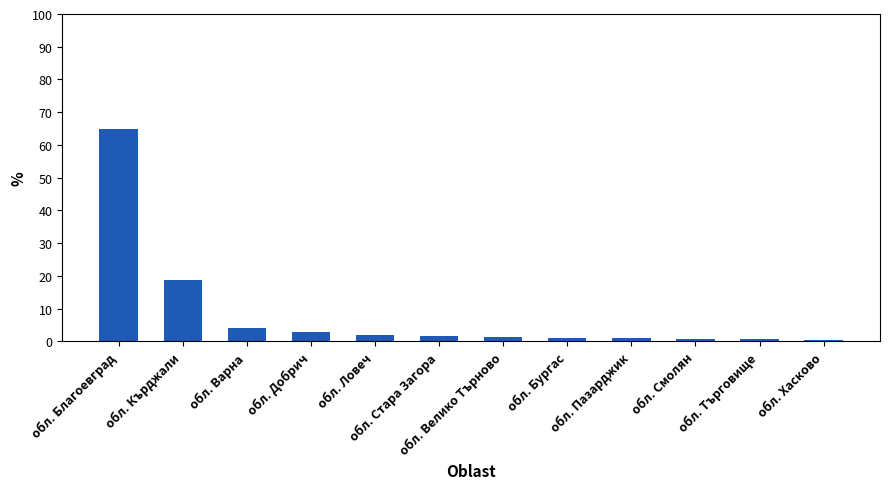

What is the difference between the maximum and minimum values?

64.7